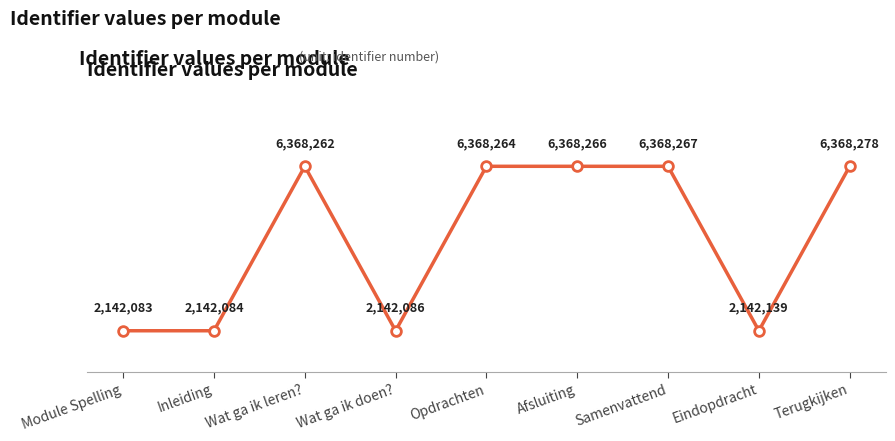

Does the chart have visible grid lines?

No